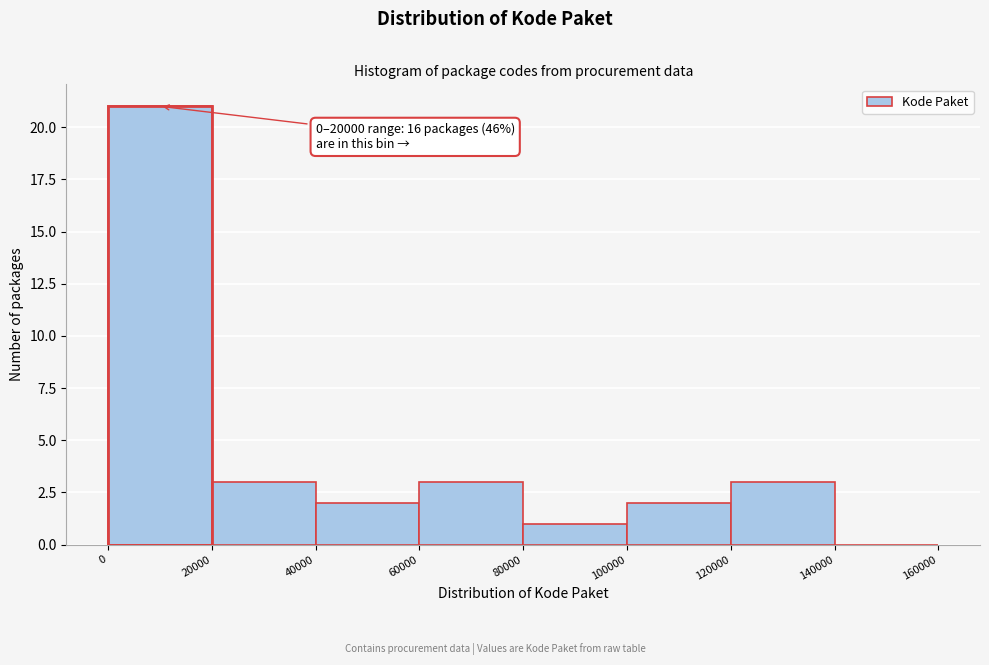

Over which range of the x-axis is the bar tallest?

0 to 20000